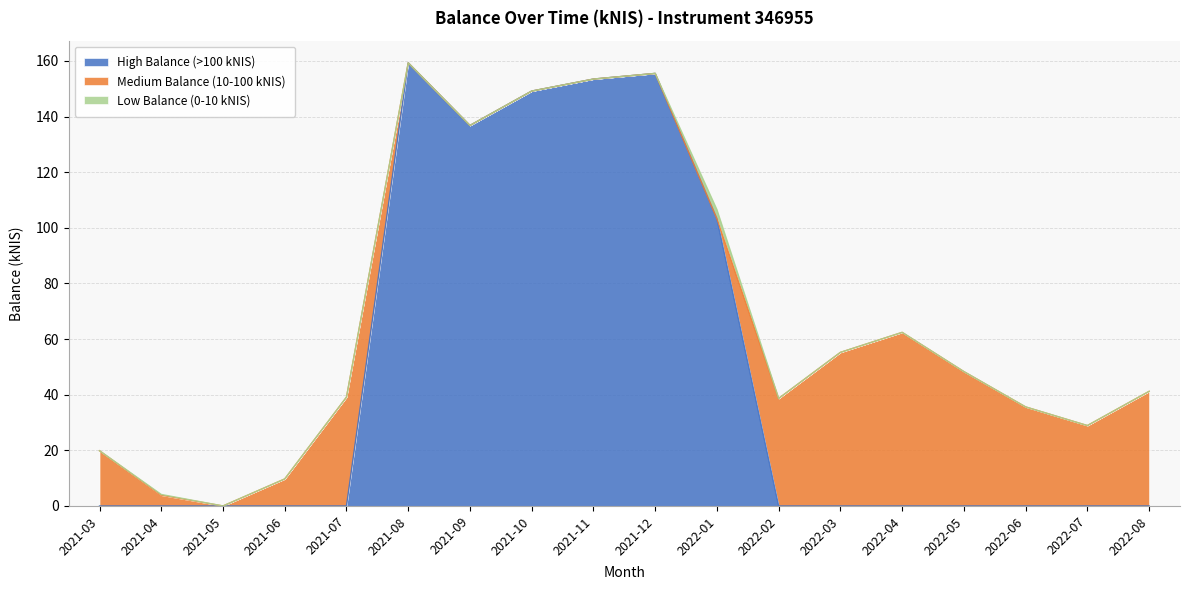

What is the total value across all series at 2022-06?

35.6